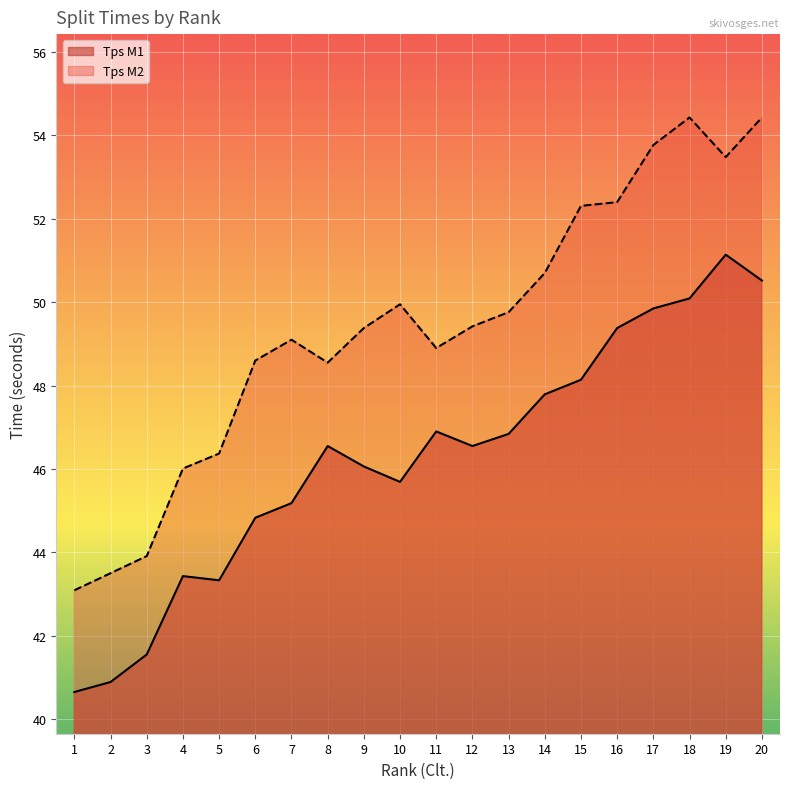

Reading right to left, what are all the values shown in this chart?

Tps M1: 20=50.5	19=51.1	18=50.1	17=49.9	16=49.4	15=48.1	14=47.8	13=46.8	12=46.5	11=46.9	10=45.7	9=46.1	8=46.5	7=45.2	6=44.8	5=43.3	4=43.4	3=41.5	2=40.9	1=40.6
Tps M2: 20=54.4	19=53.5	18=54.4	17=53.8	16=52.4	15=52.3	14=50.7	13=49.8	12=49.4	11=48.9	10=50.0	9=49.4	8=48.5	7=49.1	6=48.6	5=46.4	4=46.0	3=43.9	2=43.5	1=43.1